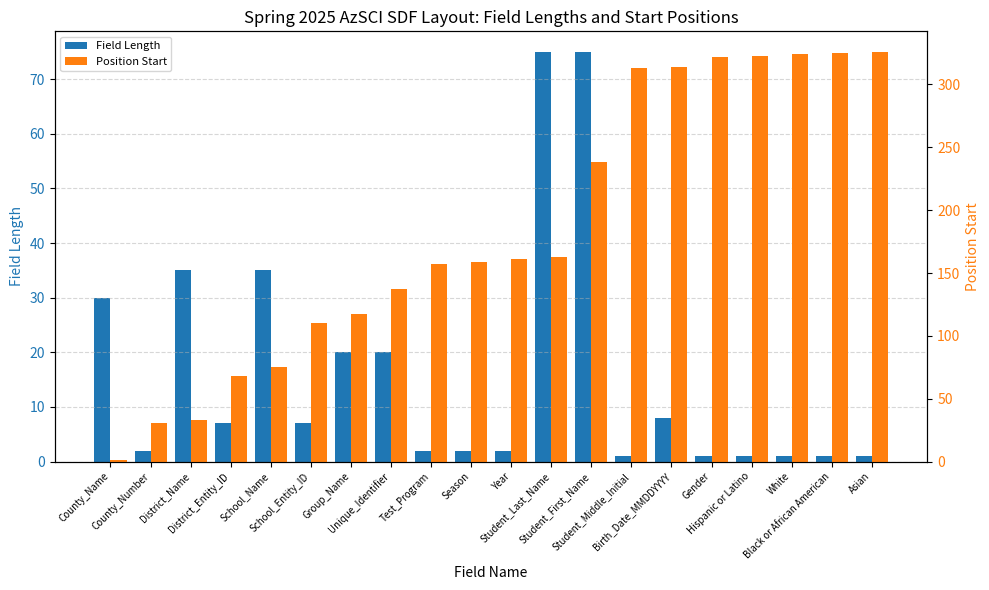

At which category is the sum across all series the highest?

Asian